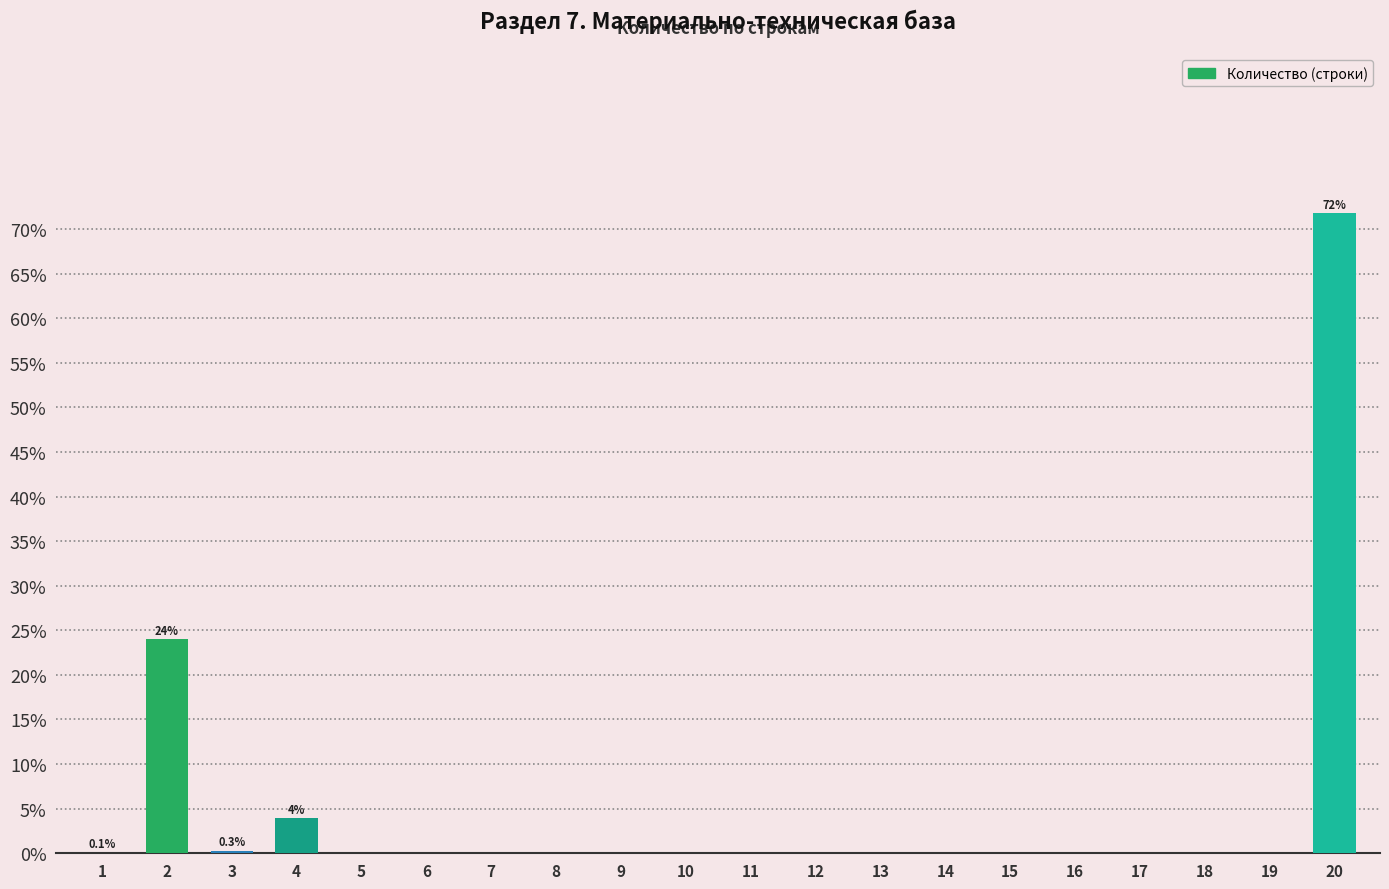

Count the number of data series in this chart.

1